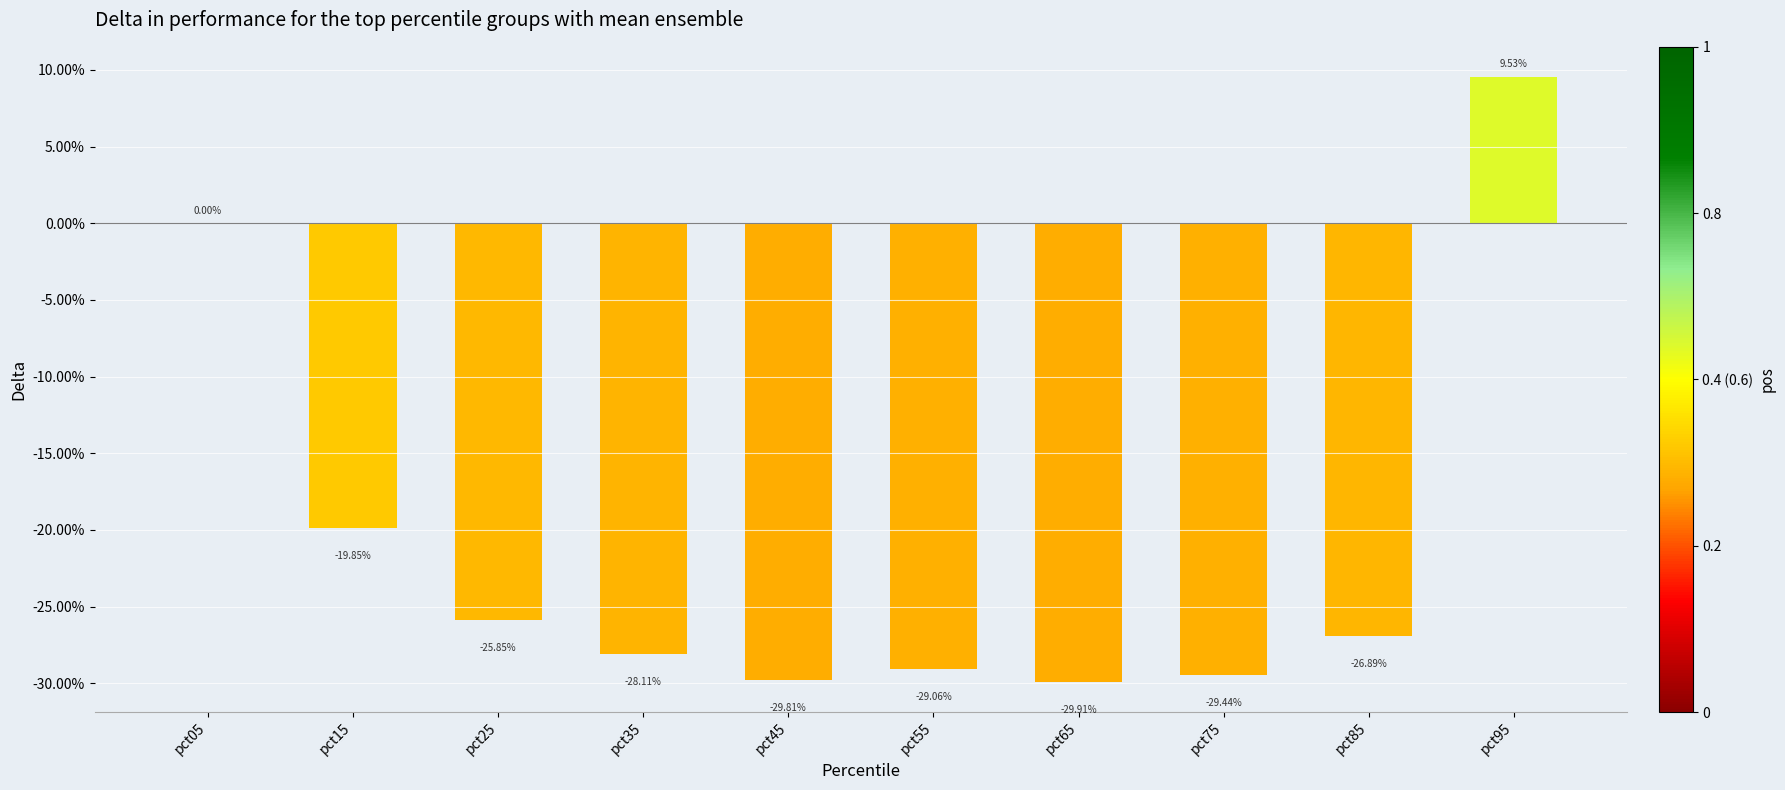

The chart shows a value of -0.5 at pct75. True or false?

False